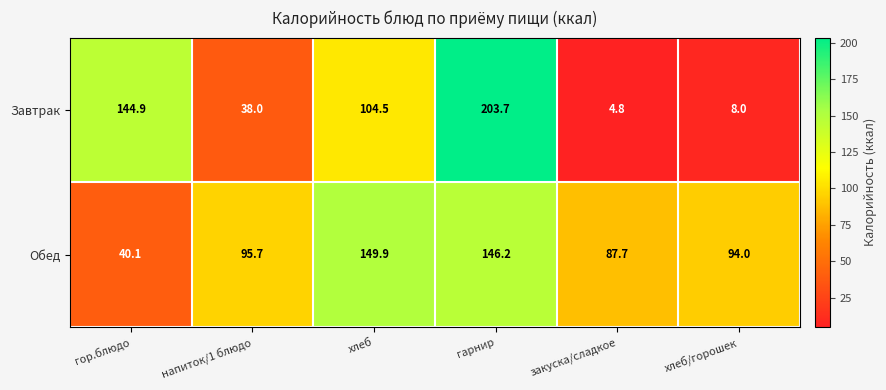

What is the maximum value shown in the chart?

203.7